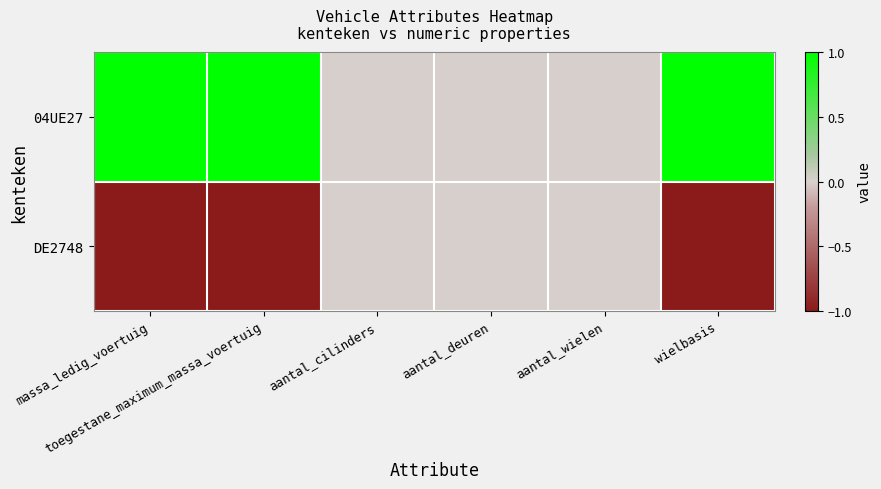

Which category has the lowest value across all series?

massa_ledig_voertuig